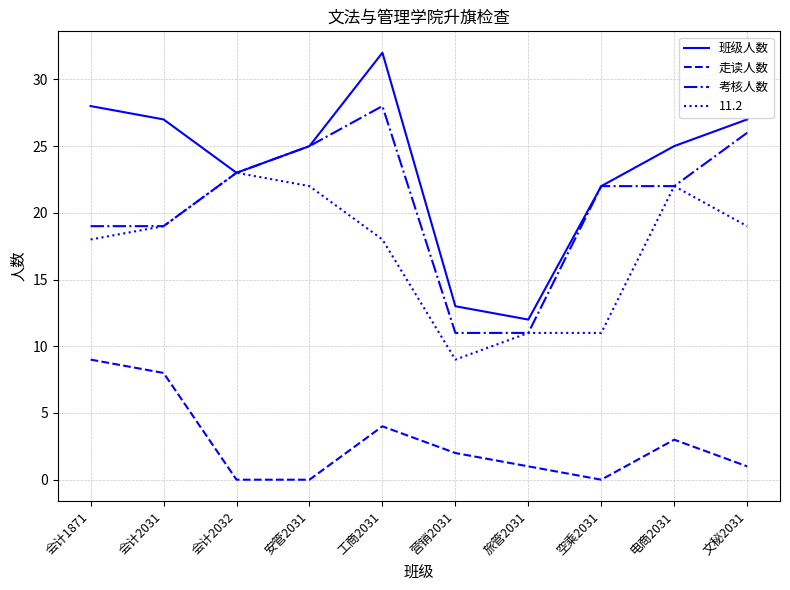

Does the chart have visible grid lines?

Yes